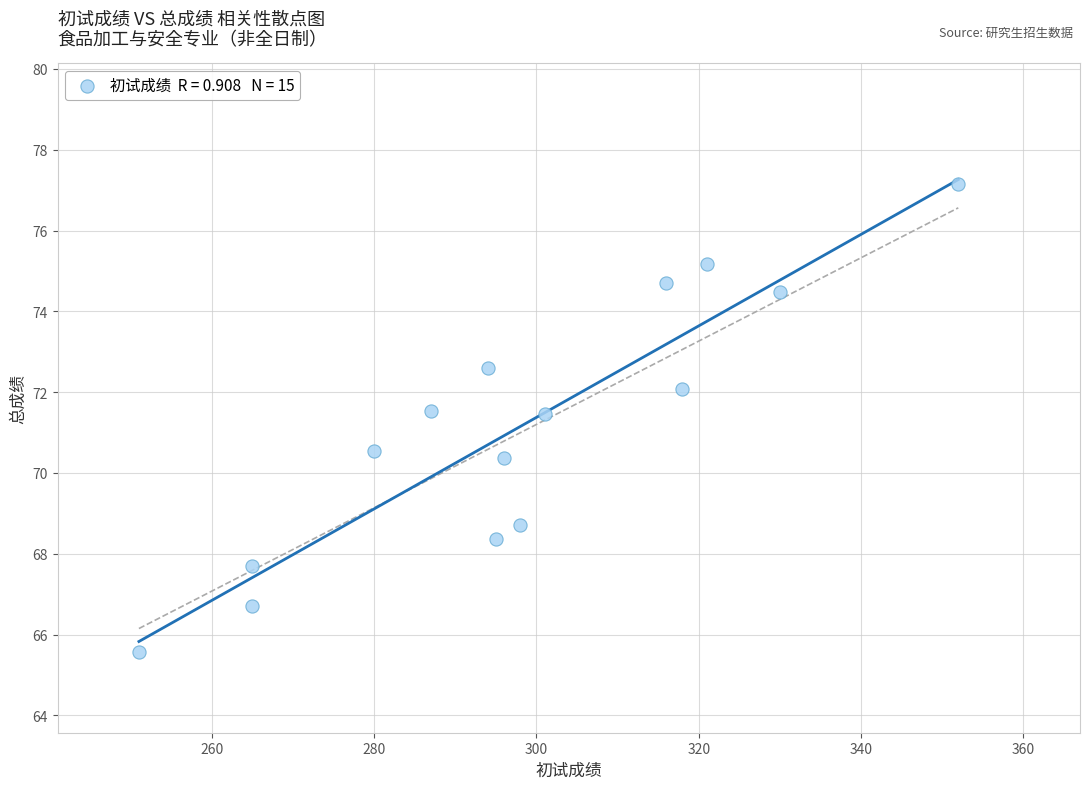

What is the range of Y values (max minus min)?

11.6